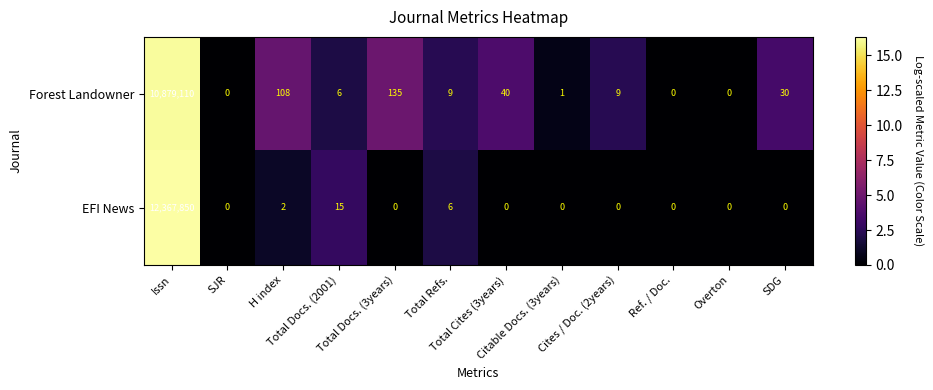

Between H index and Overton, which series saw the biggest shift?

Forest Landowner